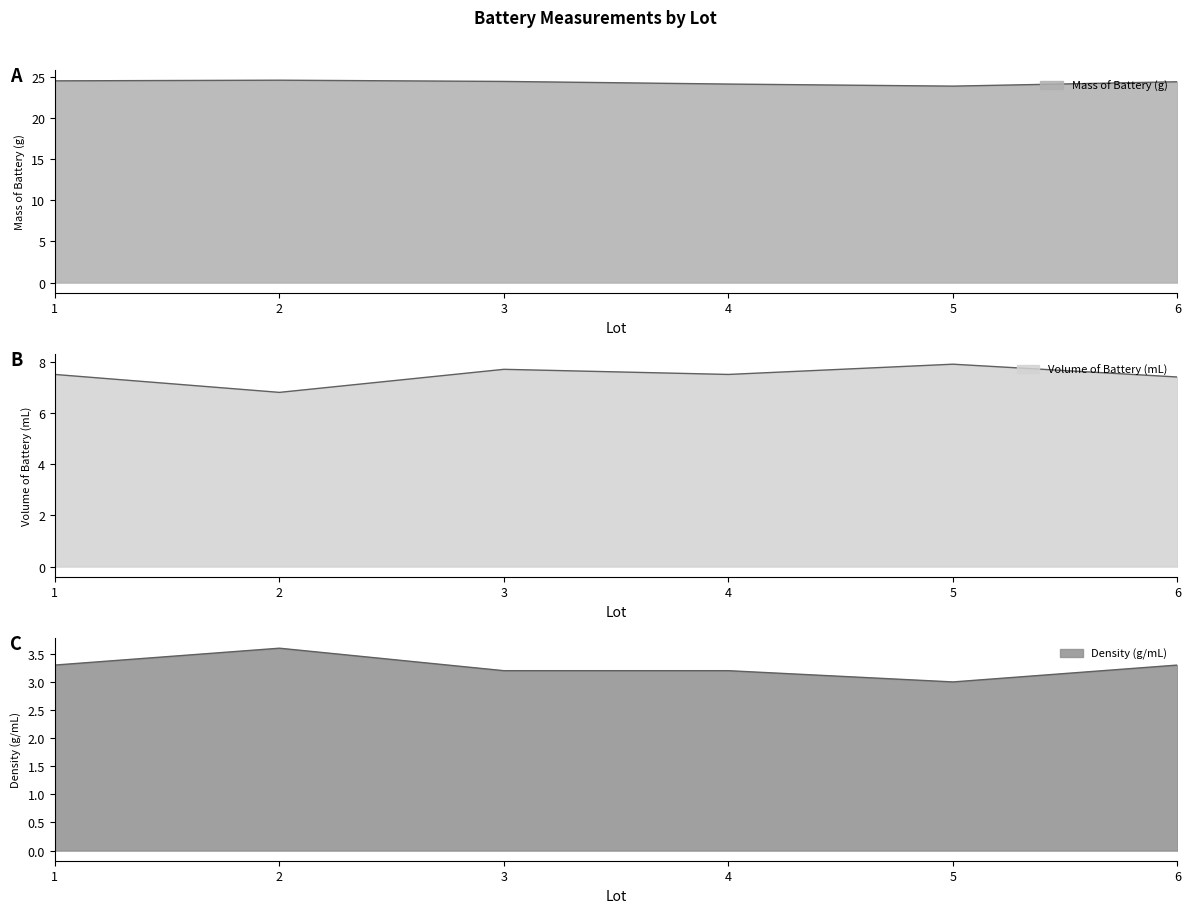

What are all the series names shown in the legend?

Mass of Battery (g) line, Volume of Battery (mL) line, Density (g/mL) line